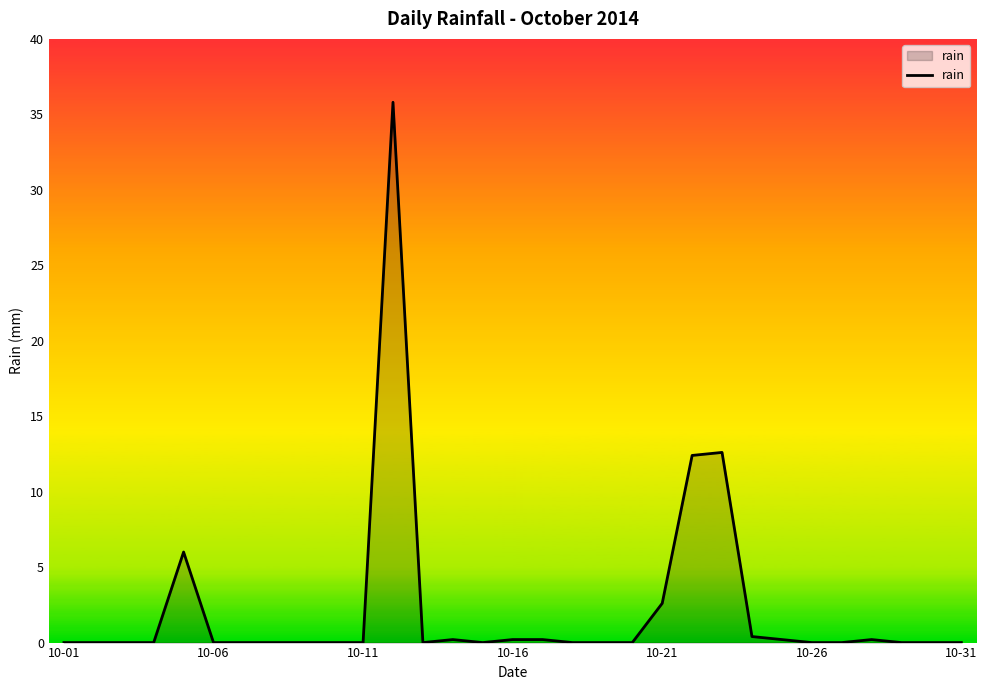

What is the maximum value shown in the chart?

35.8